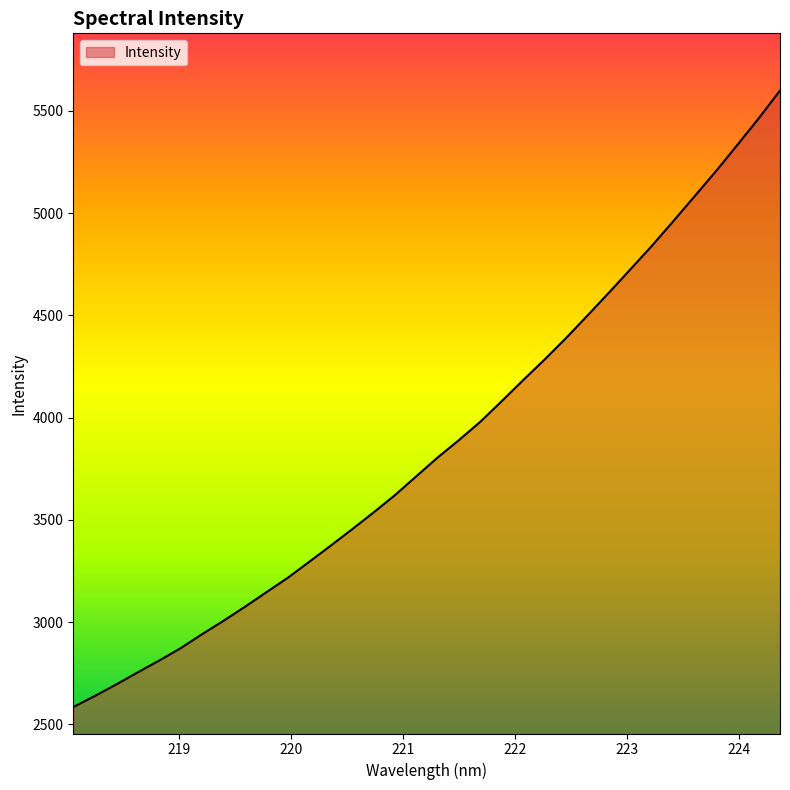

What is the difference between the maximum and minimum values?

3014.8